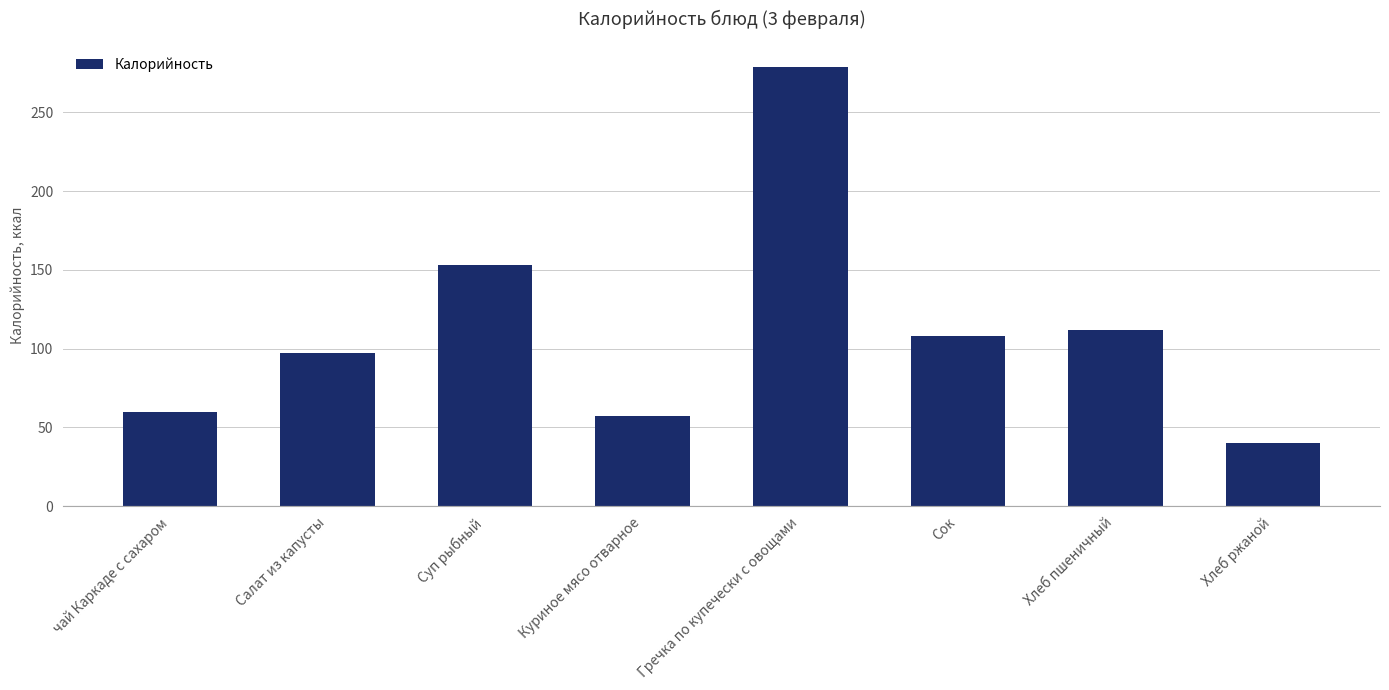

Is it true that the value at Куриное мясо отварное is 57?

True